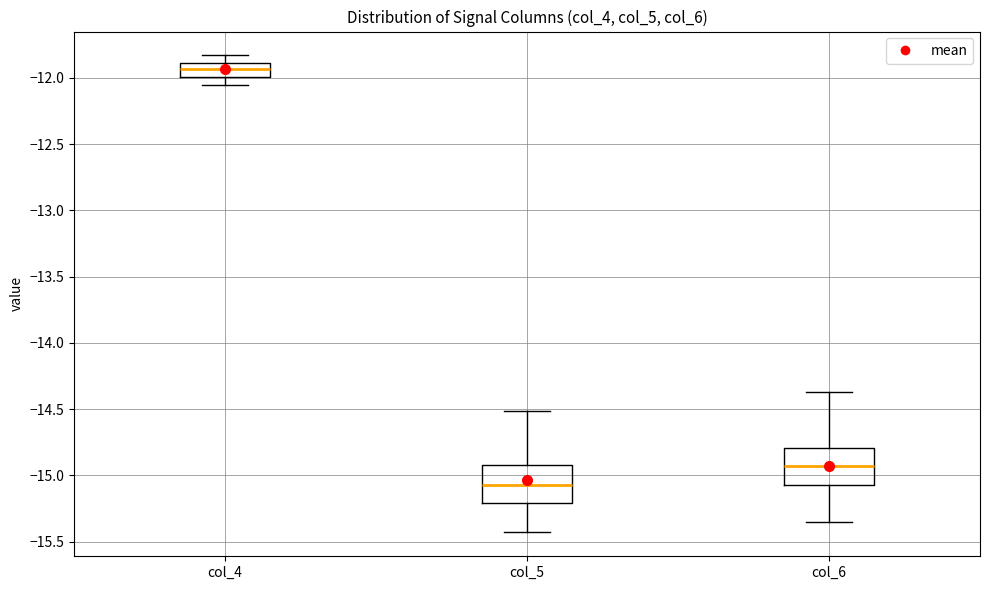

Which box's median line is the highest?

col_4